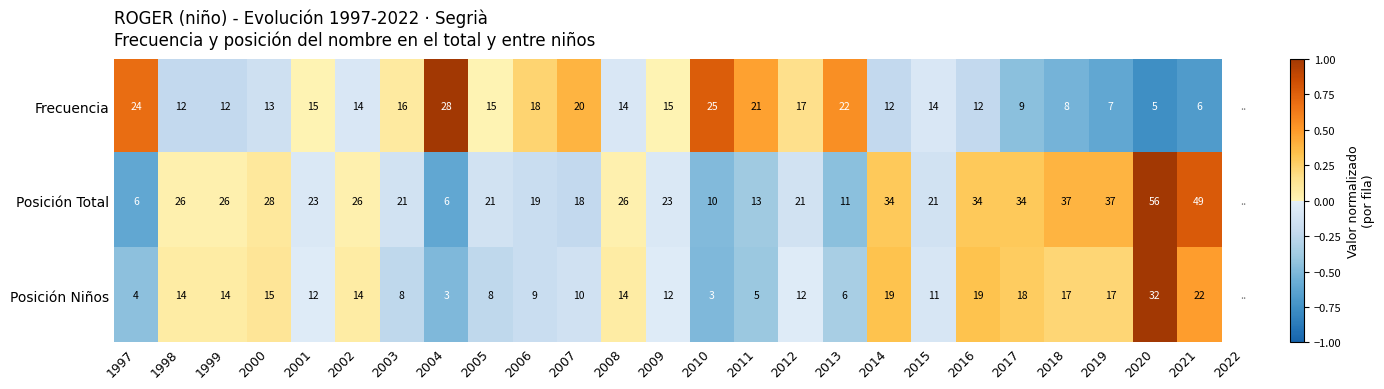

Is the value of Posición Niños at 2018 greater than the value of Posición Total at 2008?

No